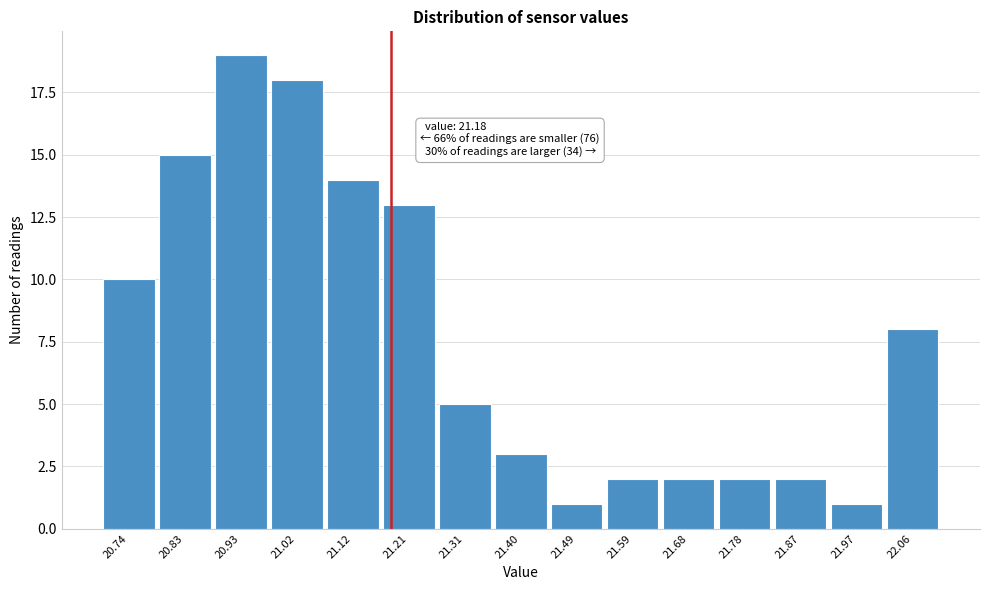

Which range on the x-axis has the tallest bar?

20.88 to 20.97